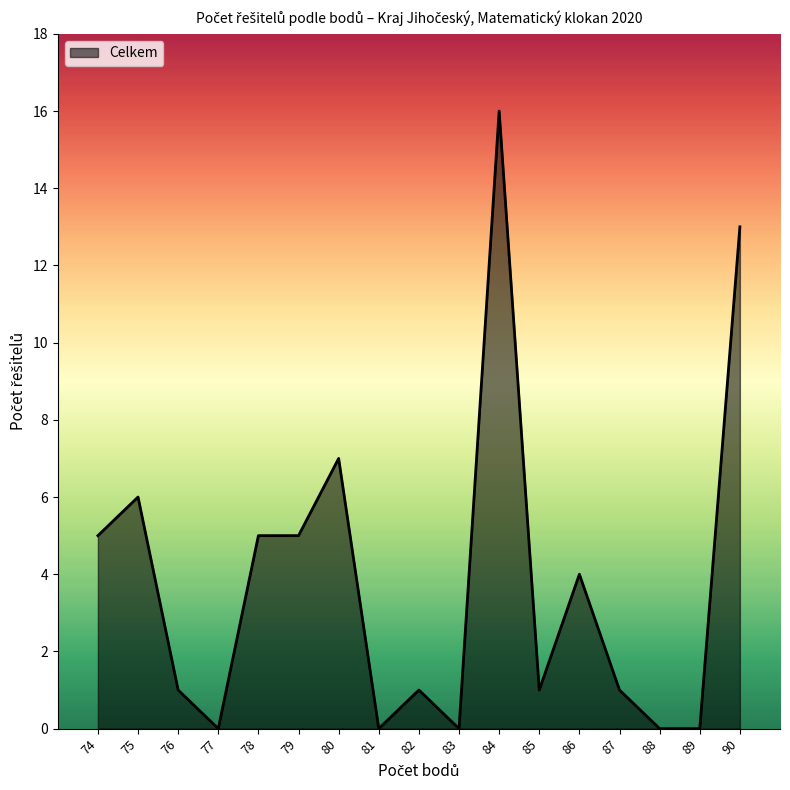

Reading left to right, list all the values displayed in this chart.

5	6	1	0	5	5	7	0	1	0	16	1	4	1	0	0	13